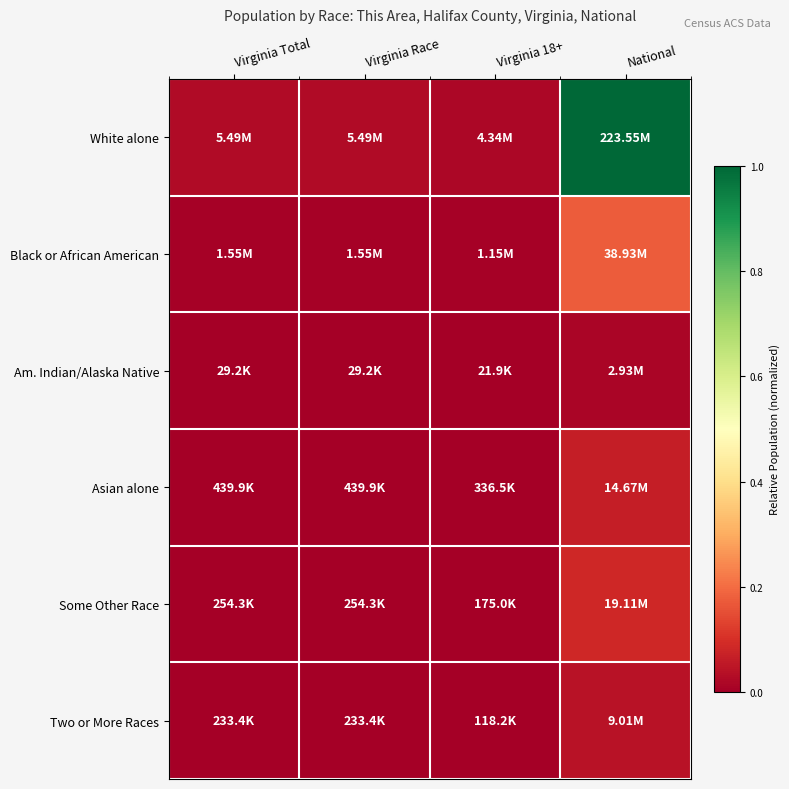

Reading left to right, transcribe all the data shown in this chart.

White alone: Virginia Total=0.0	Virginia Race=0.0	Virginia 18+=0.0	National=1.0
Black or African American: Virginia Total=0.0	Virginia Race=0.0	Virginia 18+=0.0	National=0.2
Am. Indian/Alaska Native: Virginia Total=0.0	Virginia Race=0.0	Virginia 18+=0.0	National=0.0
Asian alone: Virginia Total=0.0	Virginia Race=0.0	Virginia 18+=0.0	National=0.1
Some Other Race: Virginia Total=0.0	Virginia Race=0.0	Virginia 18+=0.0	National=0.1
Two or More Races: Virginia Total=0.0	Virginia Race=0.0	Virginia 18+=0.0	National=0.0